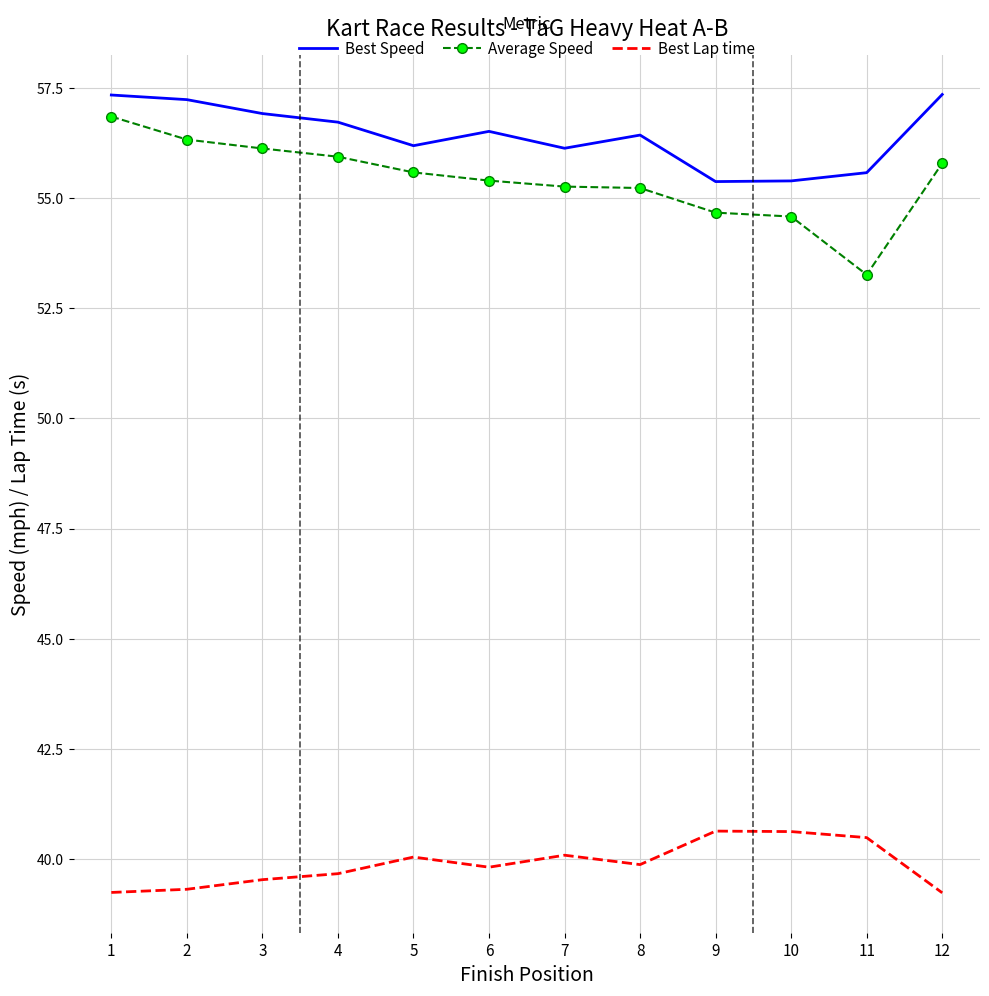

Which series has the largest range (max minus min)?

Average Speed